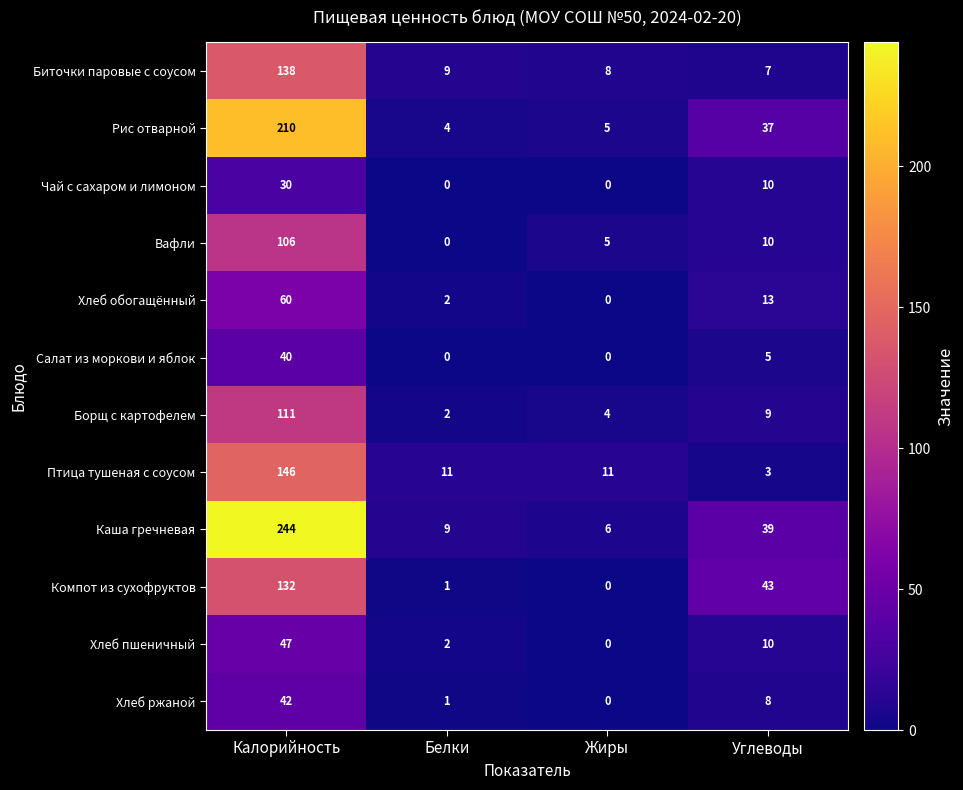

What is the difference between the maximum and minimum values in the Хлеб обогащённый series?

60